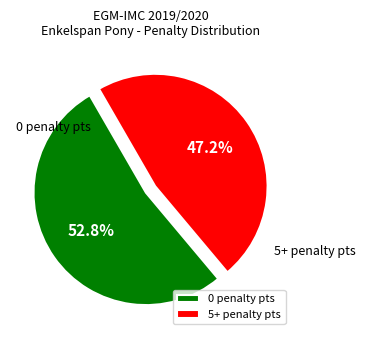

What is the ratio of the value at 0 penalty pts to the value at 5+ penalty pts?

1.1